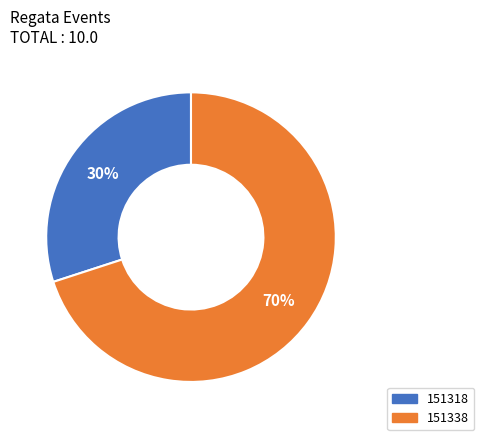

The 151318 slice represents 30% of the pie. True or false?

True